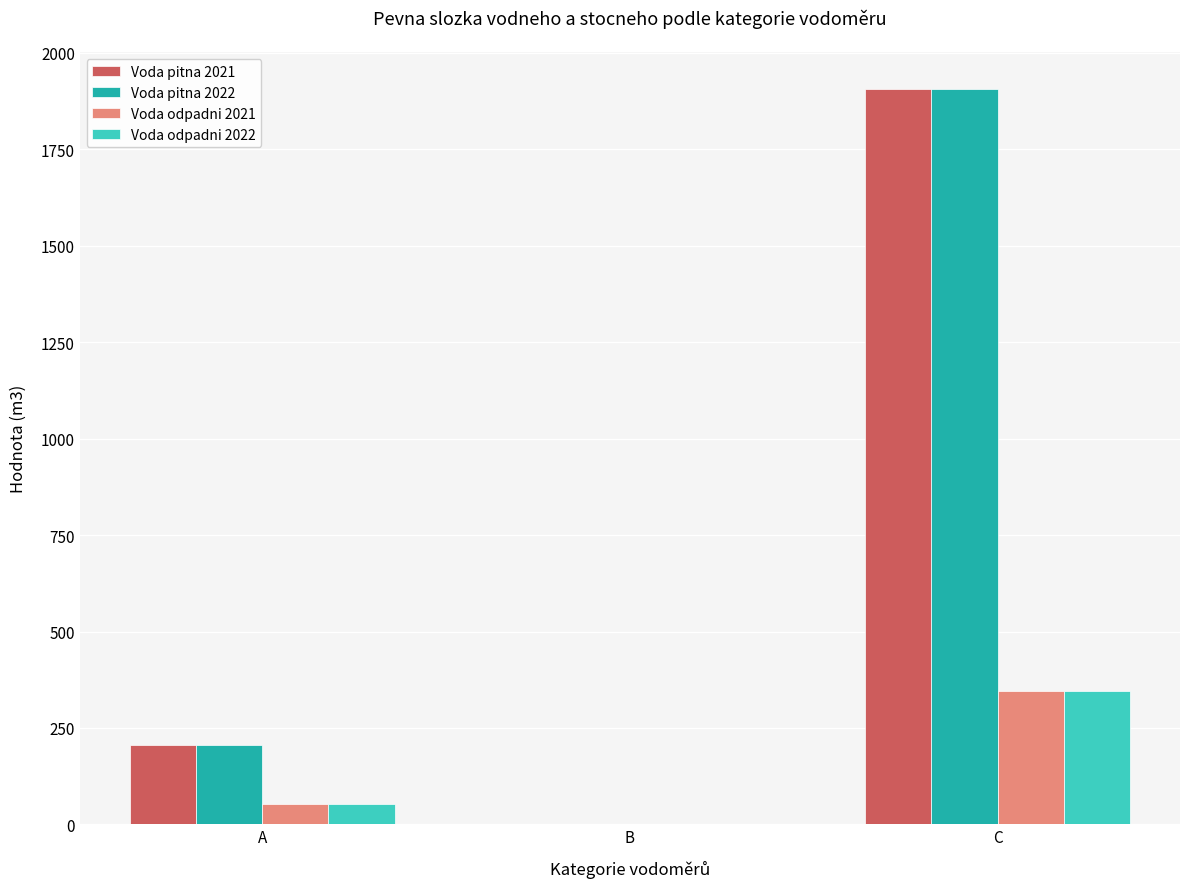

At which category is the sum across all series the highest?

C